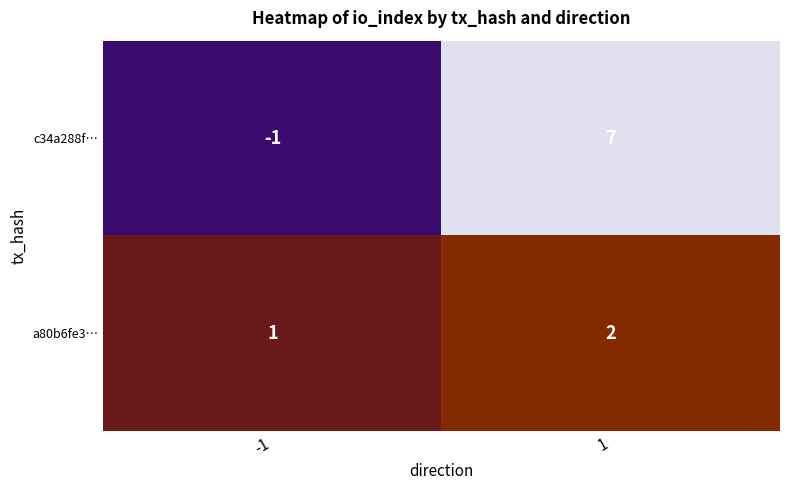

At which category does the chart reach its minimum across all series?

-1